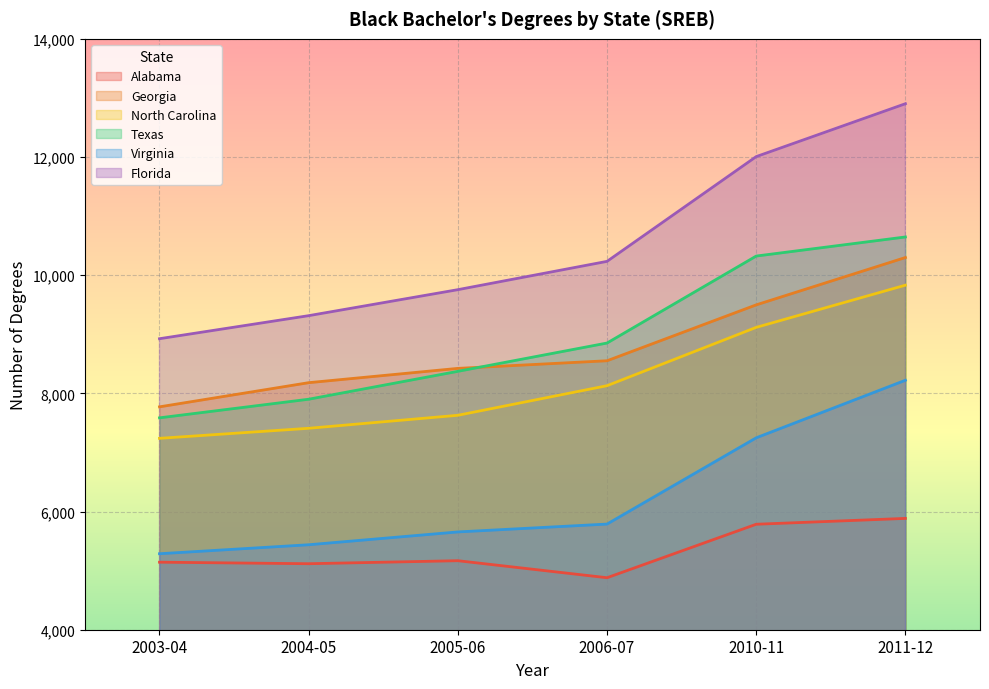

Is the value of Florida at 2011-12 greater than the value of Virginia at 2004-05?

Yes